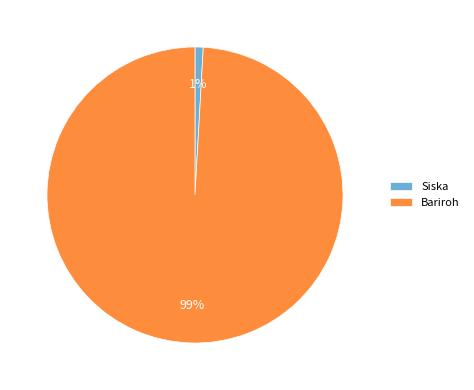

How many slices are in this pie chart?

2